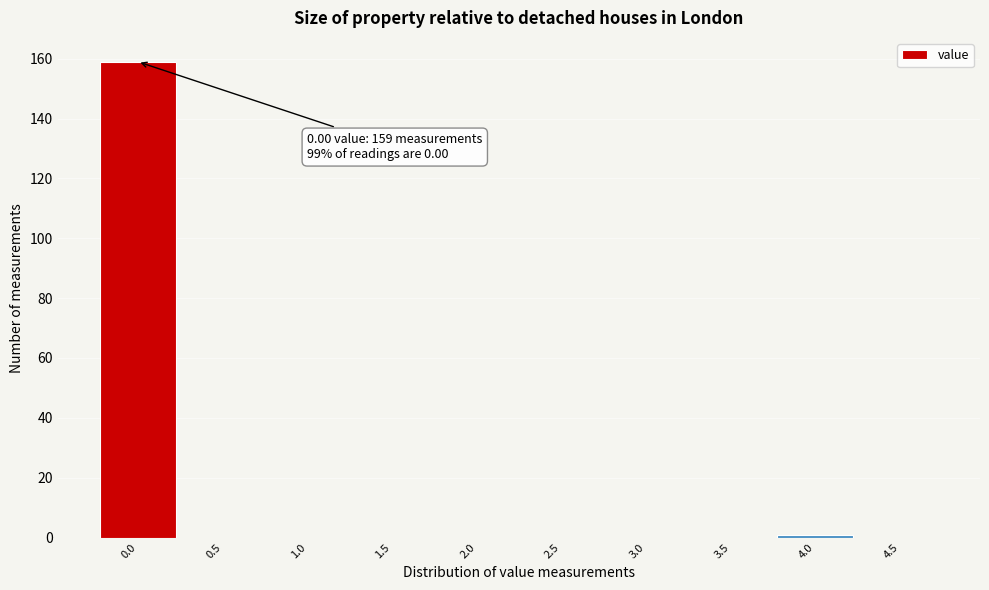

Reading left to right, what are all the values shown in this chart?

0.0=159	0.5=0	1.0=0	1.5=0	2.0=0	2.5=0	3.0=0	3.5=0	4.0=1	4.5=0